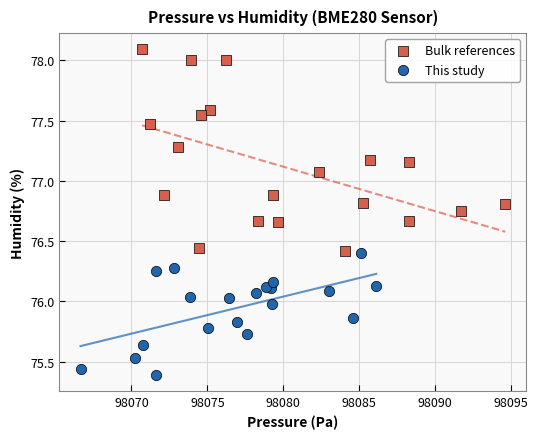

Which series reaches the maximum Y coordinate?

Bulk references